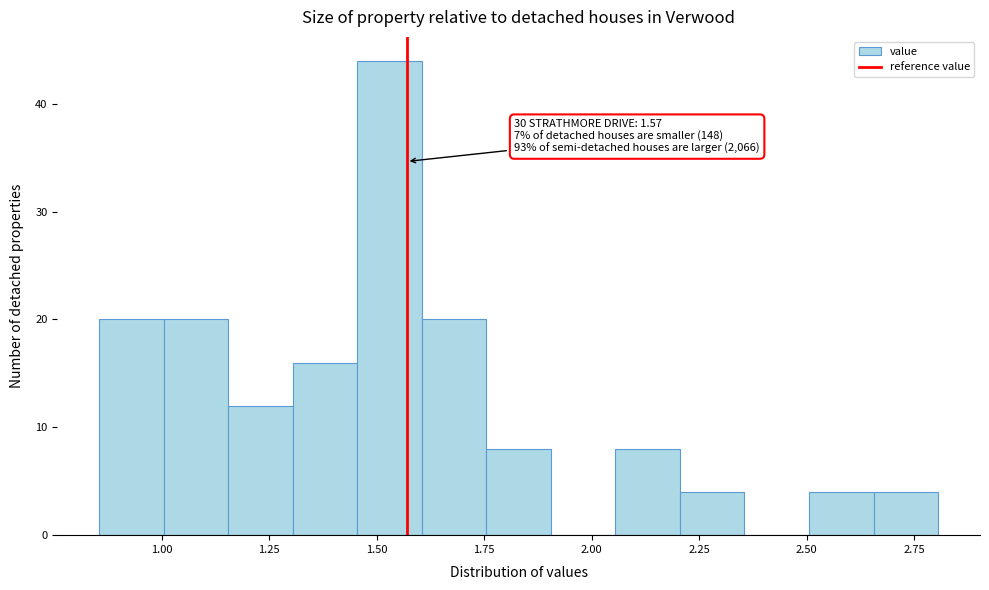

Read against the x-axis, roughly where is the centre of the tallest bar?

1.55